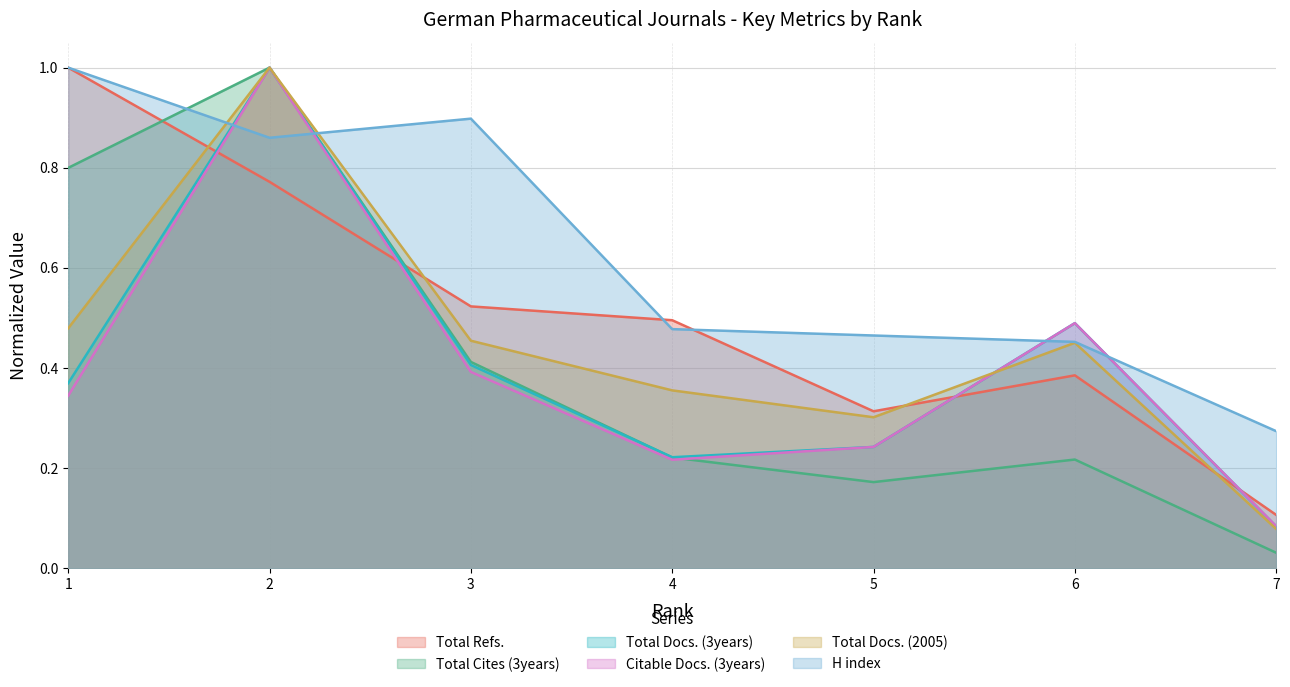

At how many categories does at least one series exceed 0?

7